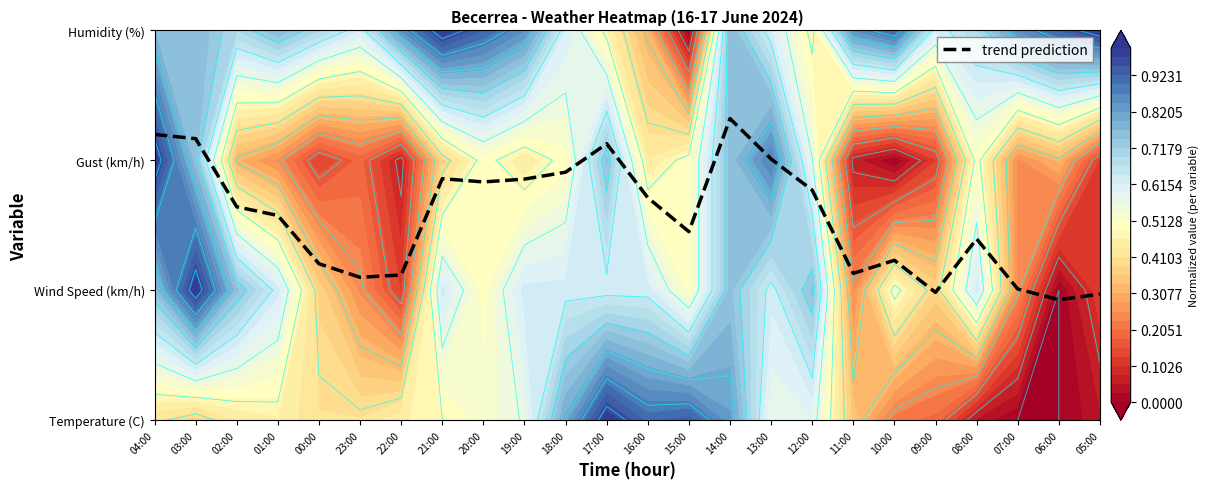

List the labels in order of value, largest first.

14:00, 04:00, 03:00, 17:00, 13:00, 18:00, 21:00, 19:00, 20:00, 12:00, 16:00, 02:00, 01:00, 15:00, 08:00, 10:00, 00:00, 11:00, 22:00, 23:00, 07:00, 09:00, 05:00, 06:00